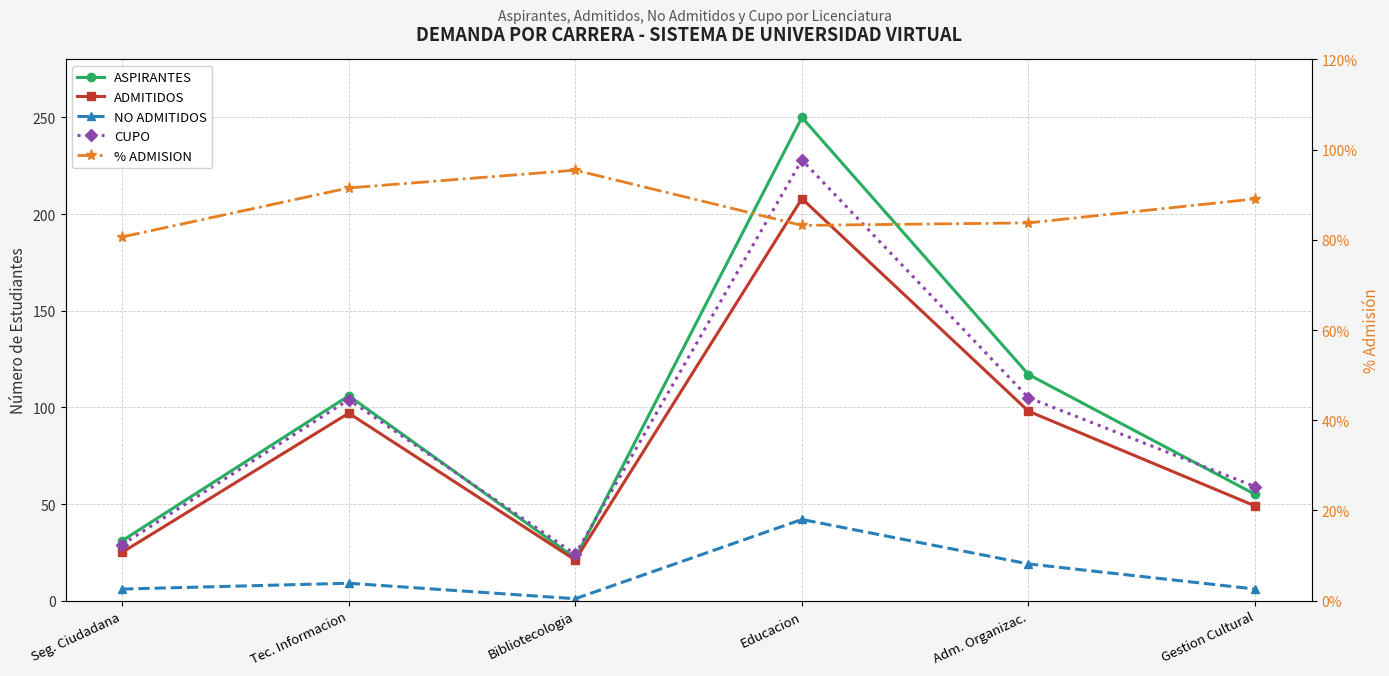

How many interior local valleys does the NO ADMITIDOS series have?

1